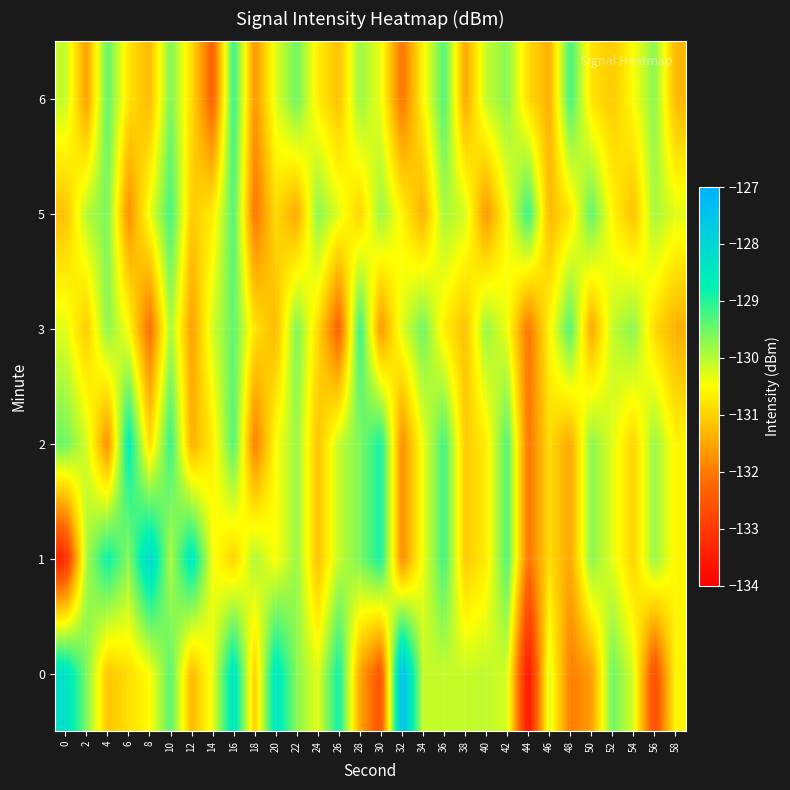

At which category is the sum across all series the highest?

16